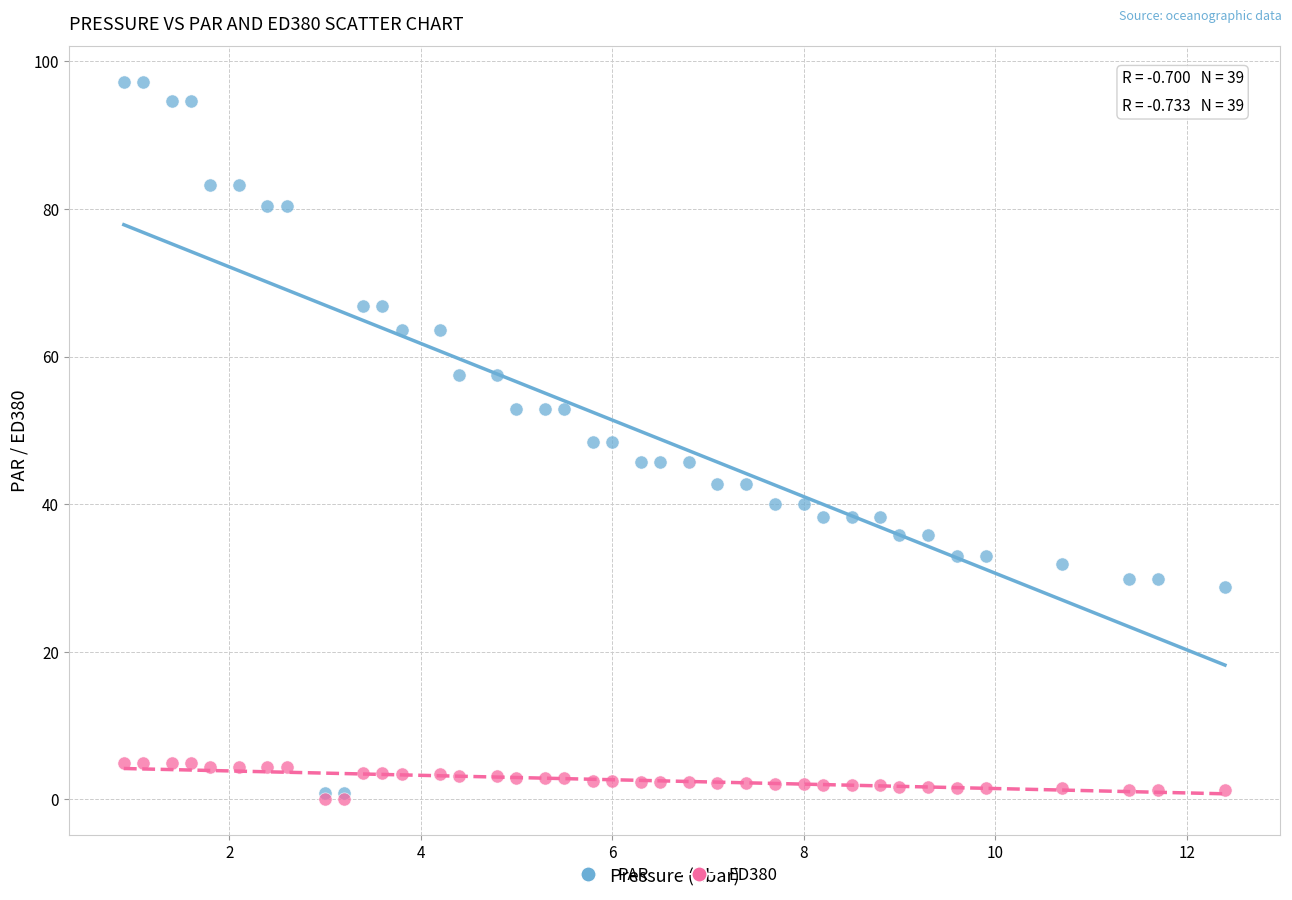

What are all the series names shown in the legend?

PAR, ED380